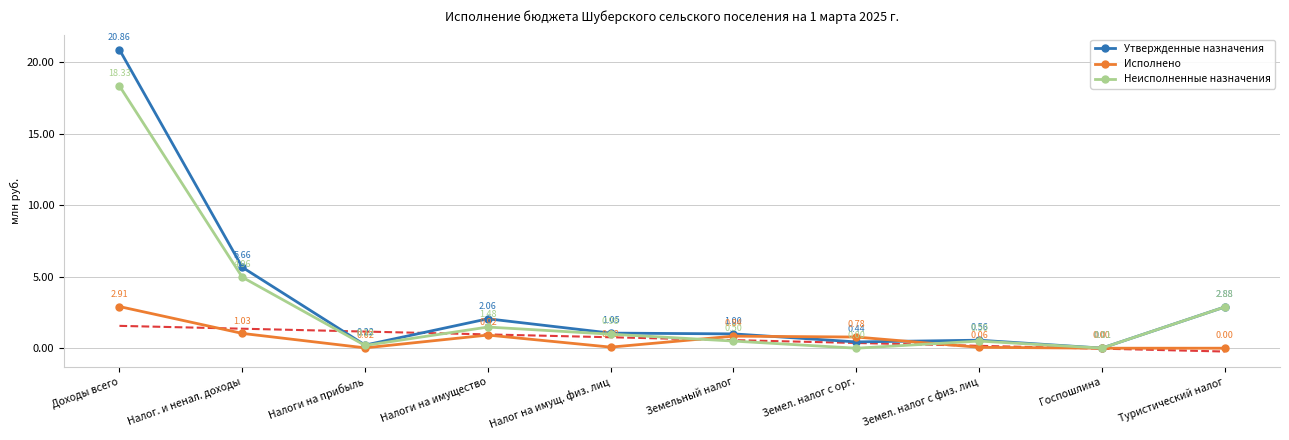

Is it true that Утвержденные назначения equals 1.0 at Земельный налог?

True